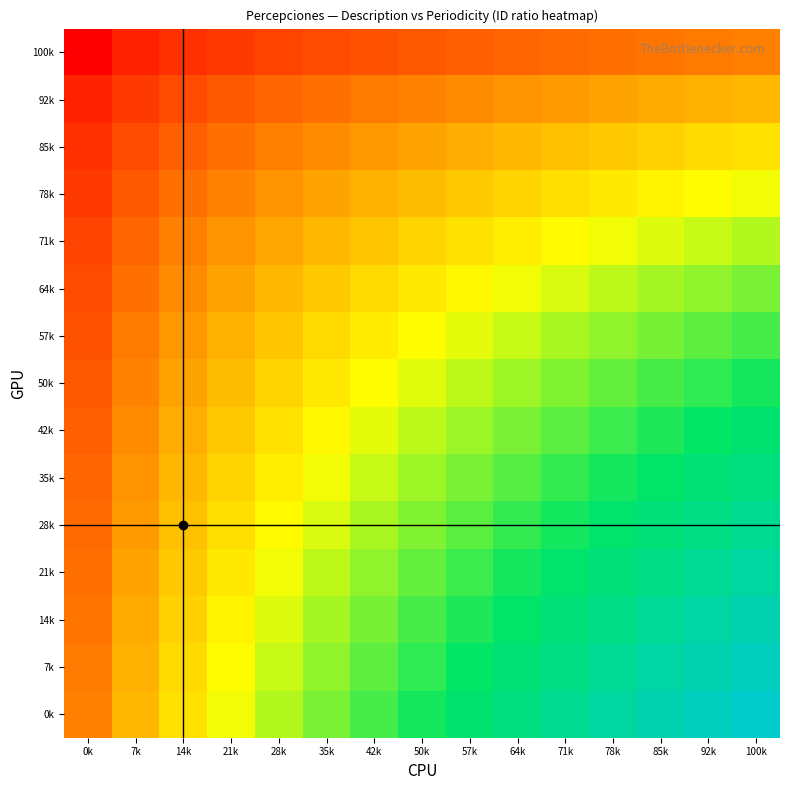

What is the greatest value displayed?

225